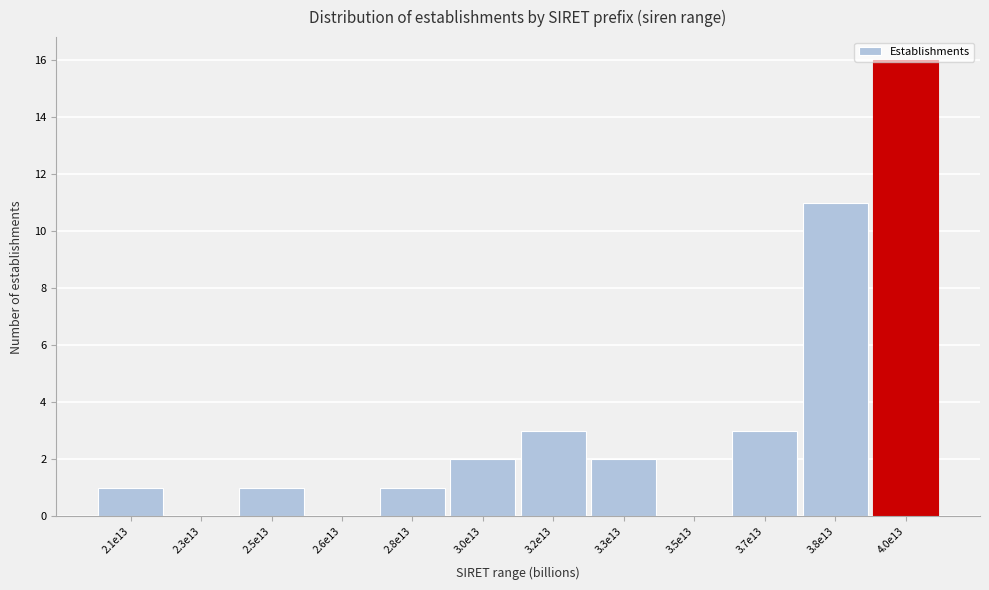

What is the sum of all values?

40